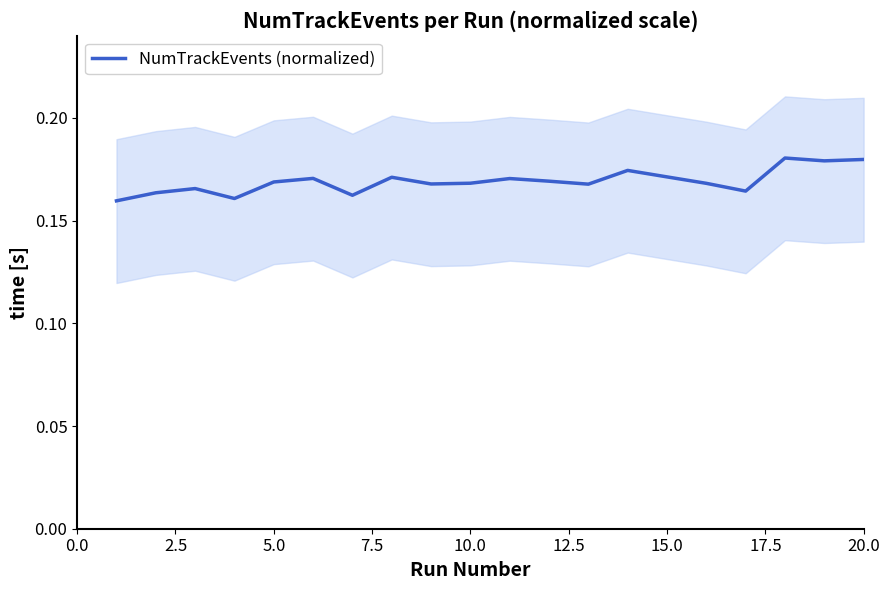

How many series are shown in this chart?

1